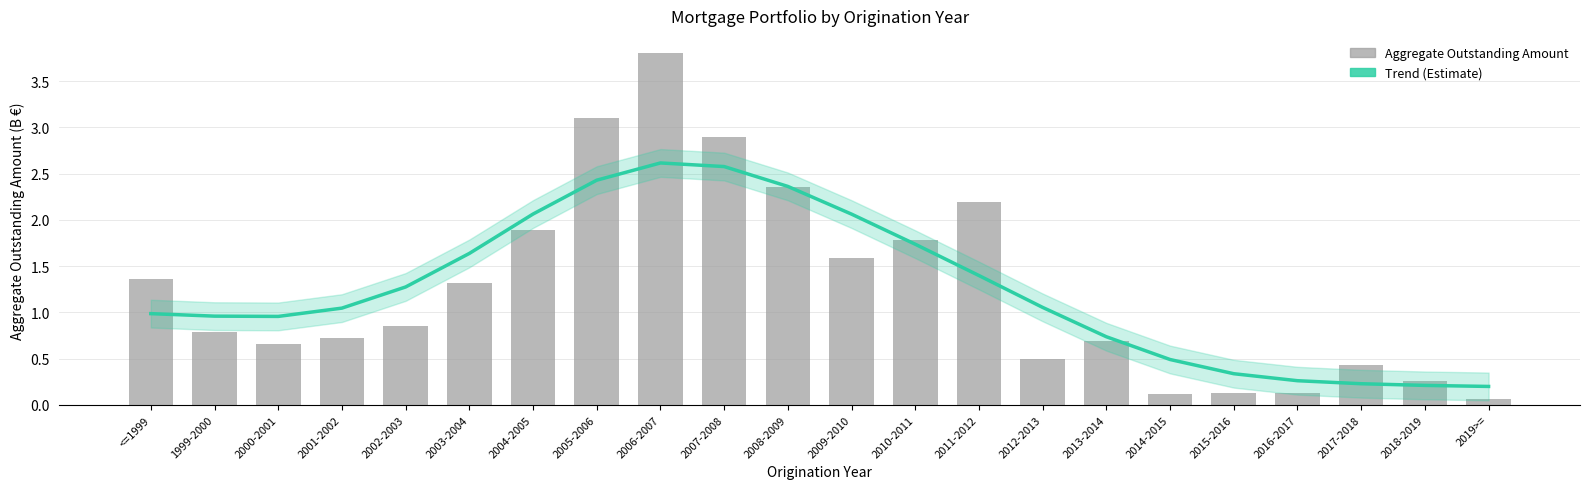

What is the maximum value for Trend (Estimate)?

2.6